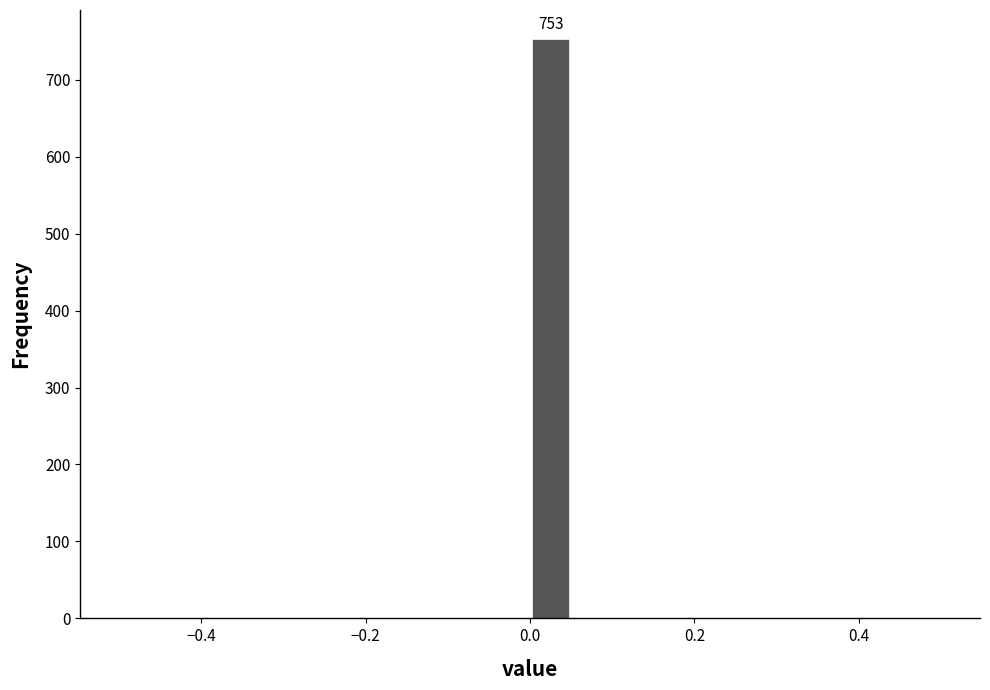

Read against the x-axis, roughly where is the centre of the tallest bar?

0.02